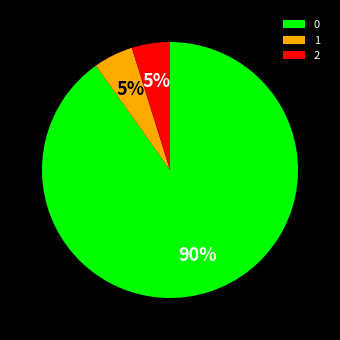

How many segments does this pie chart have?

3